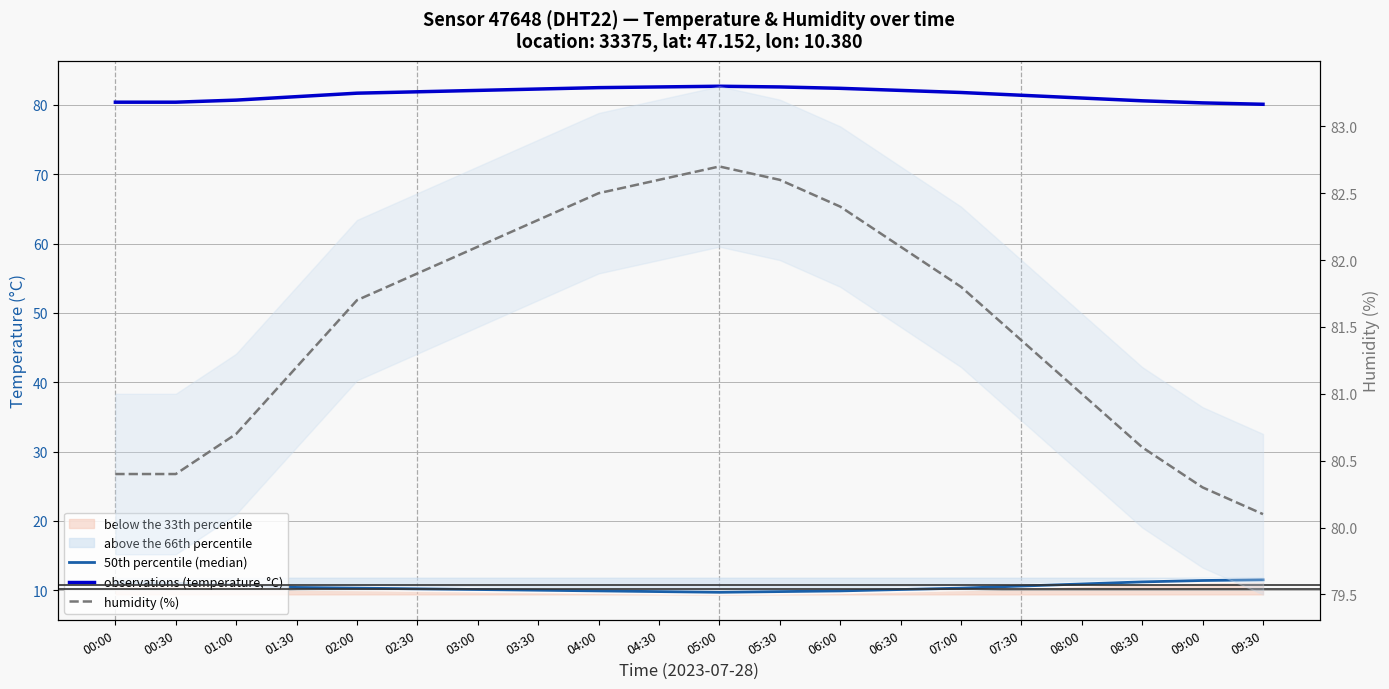

What is the difference between the second highest and second lowest values in the observations — temperature (°C) series?

2.3